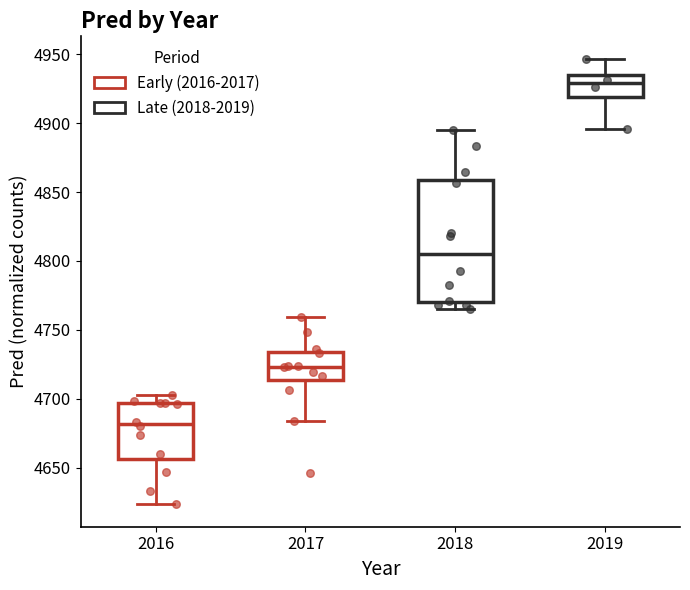

Which box is the tallest, from its lower edge to its upper edge?

2018